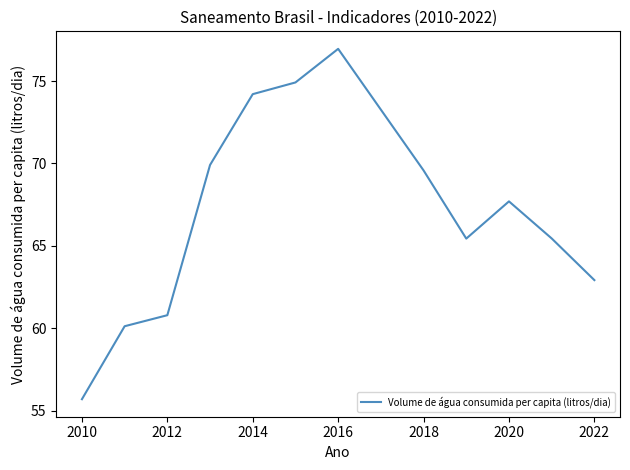

Count the number of values greater than 67.

7